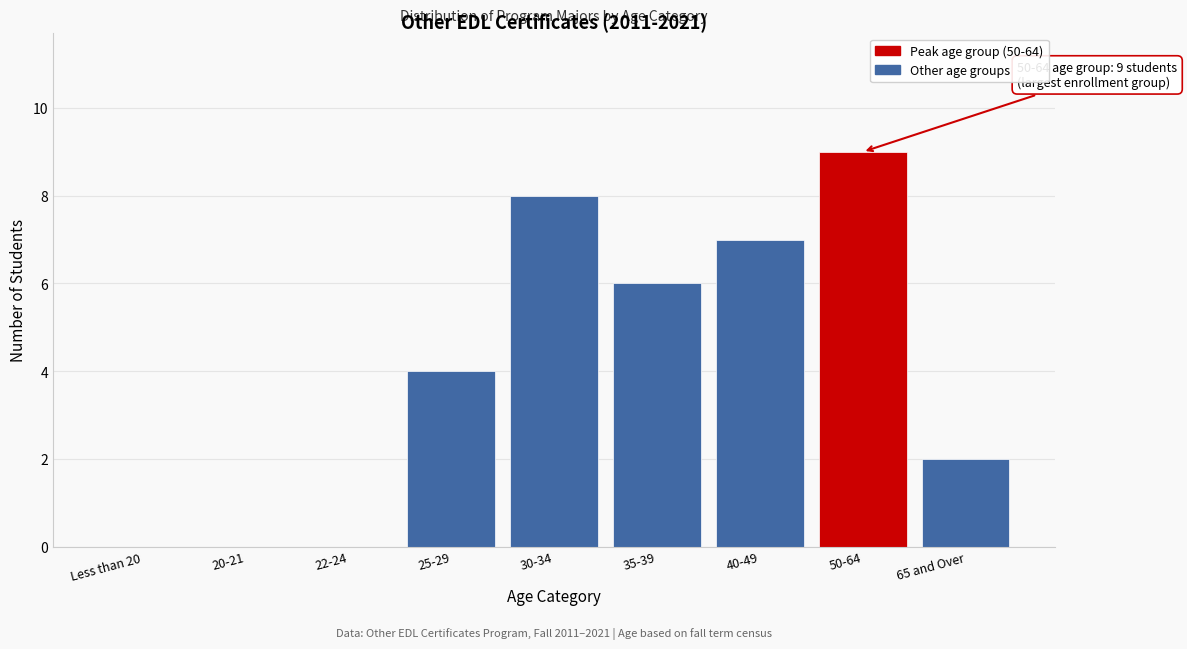

Reading left to right, extract all data points from this chart.

Less than 20=0	20-21=0	22-24=0	25-29=4	30-34=8	35-39=6	40-49=7	50-64=9	65 and Over=2